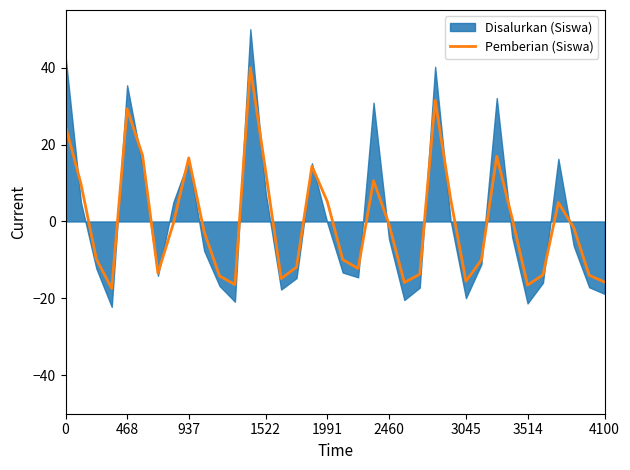

What is the label of the 3rd point from the left?

937